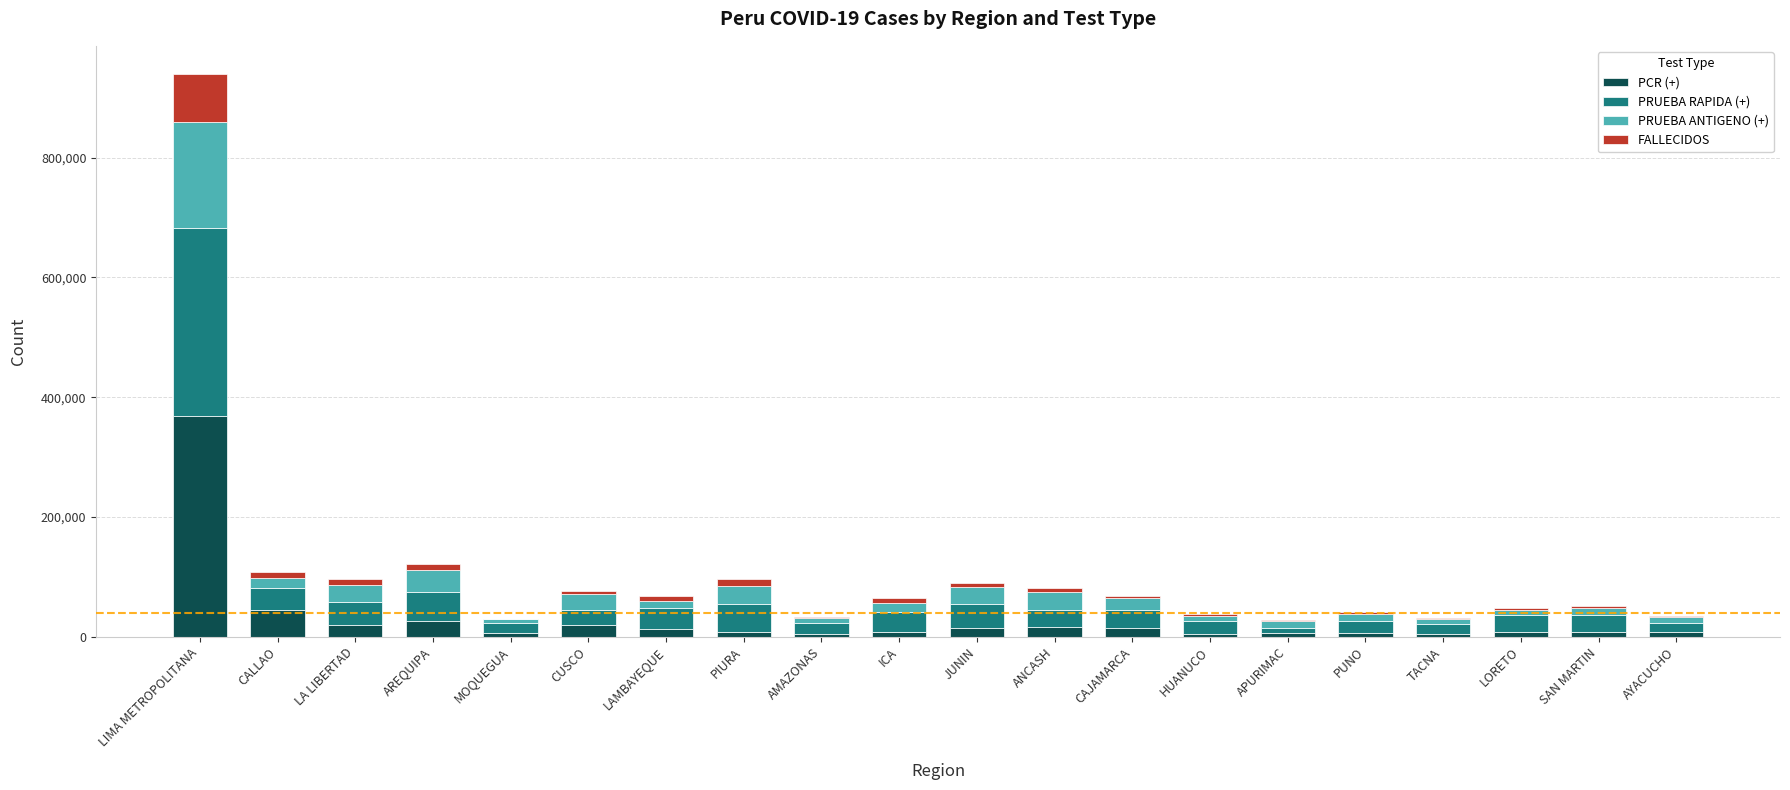

At which category is the sum across all series the highest?

LIMA METROPOLITANA